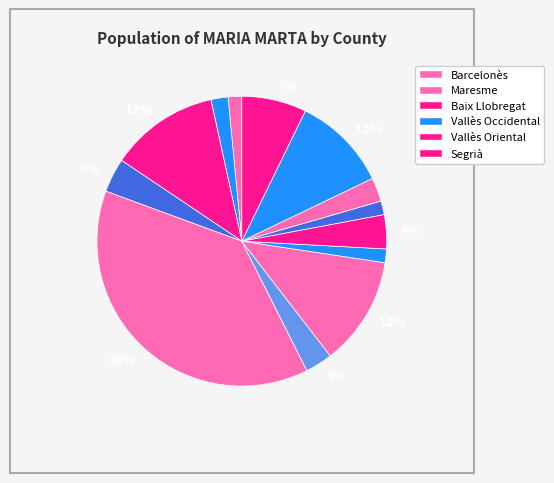

How many slices are in this pie chart?

13